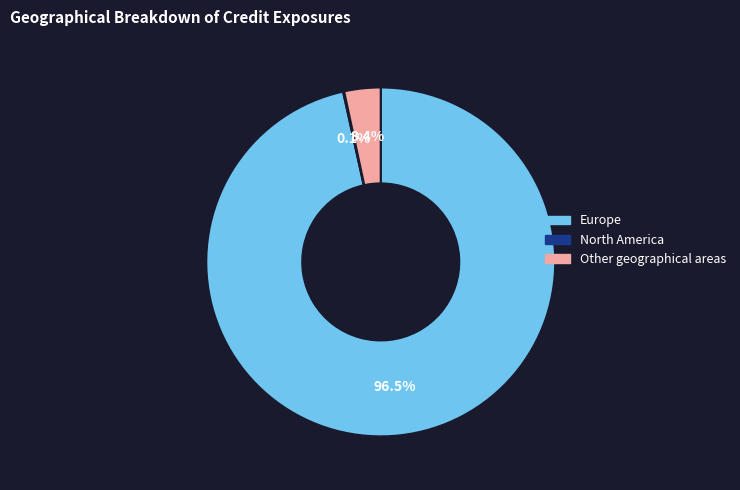

Which slice is the largest?

Europe